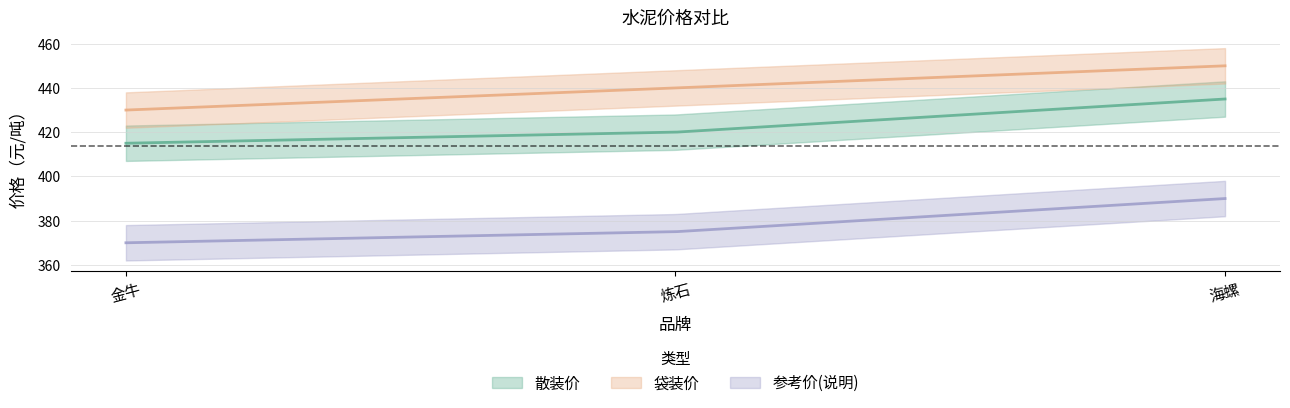

Which category has the lowest value across all series?

金牛